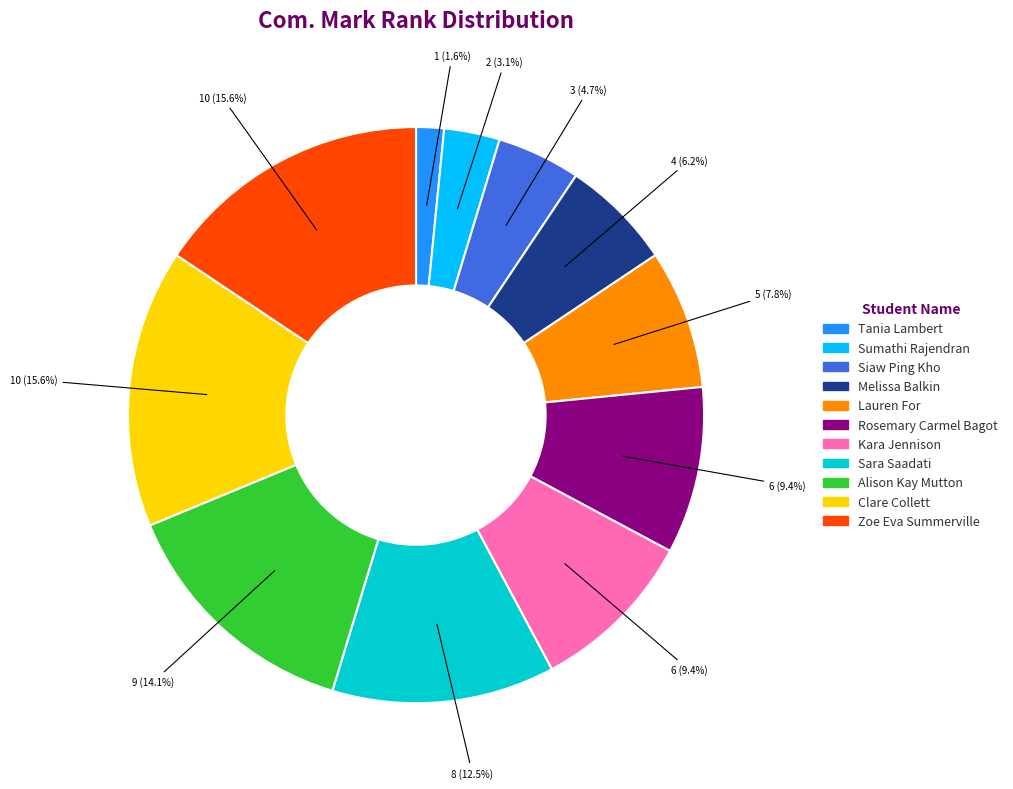

Count the number of slices in the pie.

11